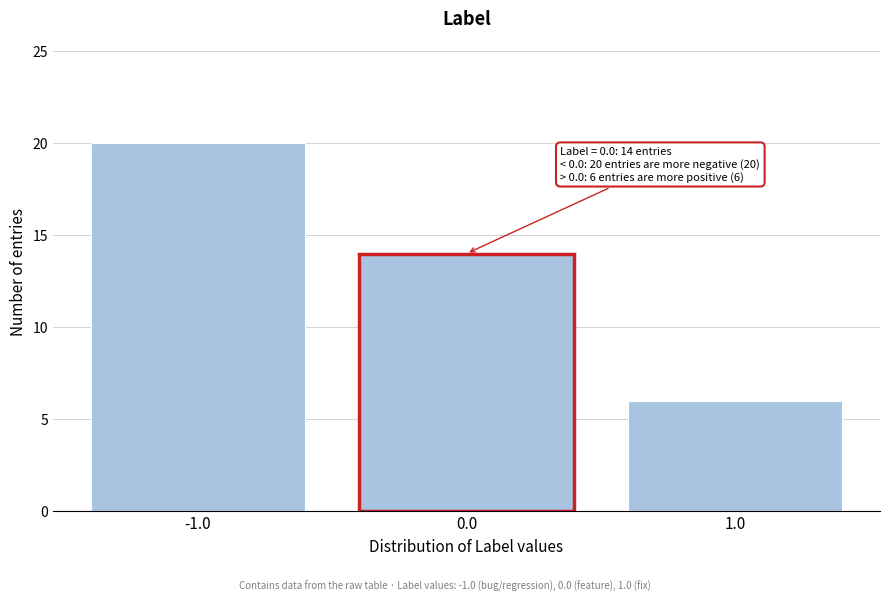

Reading left to right, what are all the values shown in this chart?

-1.0=20	0.0=14	1.0=6